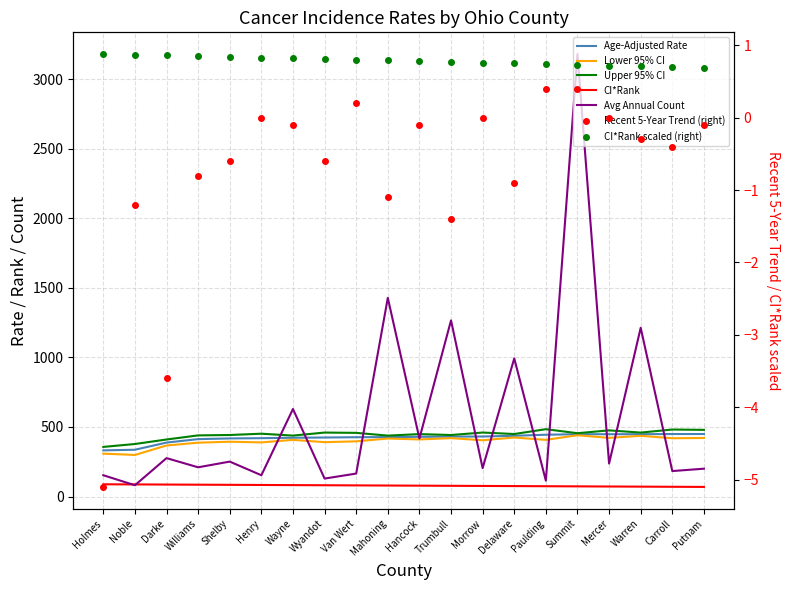

What is the spread (max minus min) of values at Henry?

451.5